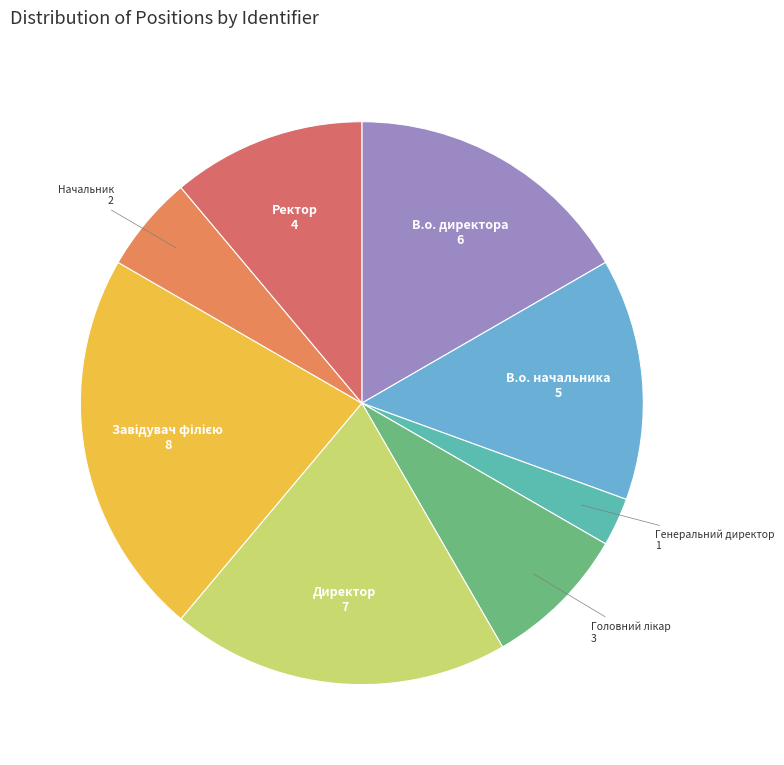

Is there a majority slice in this chart?

No